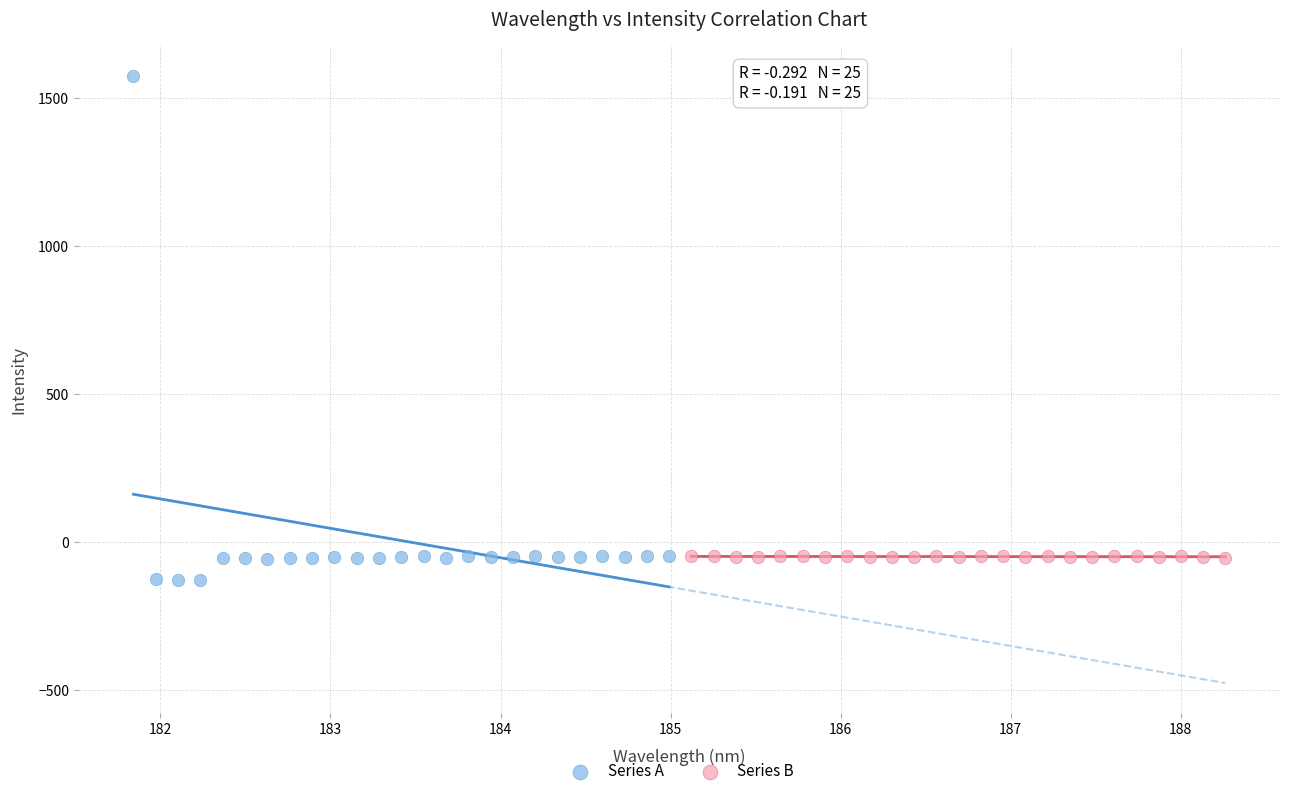

Which series reaches the maximum Y coordinate?

Series A